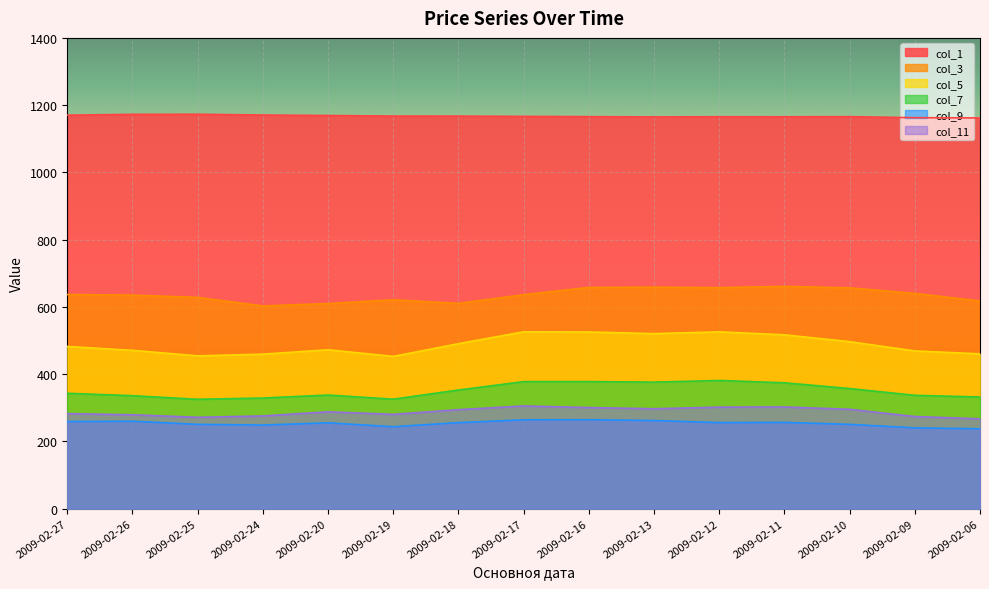

Reading left to right, transcribe all the data shown in this chart.

col_1: 1170.1	1172.7	1172.9	1170.6	1169.2	1167.5	1167.4	1166.6	1165.8	1164.9	1165.5	1165.3	1165.7	1162.7	1162.0
col_3: 636.8	634.9	628.2	602.8	609.9	621.0	610.4	636.2	657.9	658.6	657.2	660.9	656.6	640.1	617.5
col_5: 482.4	470.8	454.3	459.4	472.4	452.8	490.5	525.8	525.4	520.4	525.8	516.9	496.5	469.0	460.3
col_7: 343.0	335.9	325.1	329.0	337.8	325.5	352.7	377.7	377.8	376.2	381.1	374.2	357.1	337.0	332.0
col_9: 259.1	259.8	250.6	248.6	255.1	243.6	255.7	264.2	264.5	262.0	255.8	256.4	250.6	240.2	237.4
col_11: 282.6	279.2	271.6	275.6	287.9	280.3	294.3	305.4	300.5	297.0	301.8	302.3	295.4	273.9	267.0